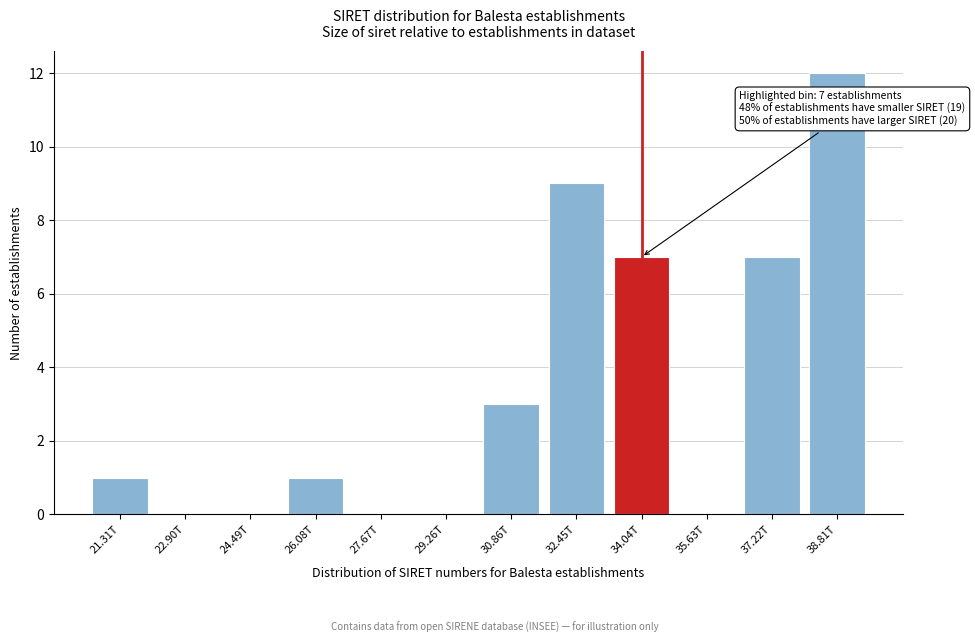

Reading left to right, what are all the values shown in this chart?

21.31T=1	22.90T=0	24.49T=0	26.08T=1	27.67T=0	29.26T=0	30.86T=3	32.45T=9	34.04T=7	35.63T=0	37.22T=7	38.81T=12